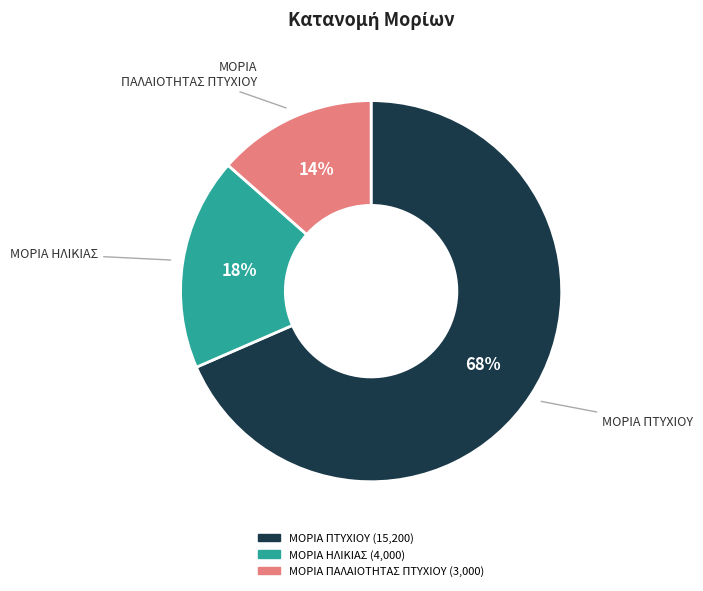

Does any single category account for the majority?

Yes